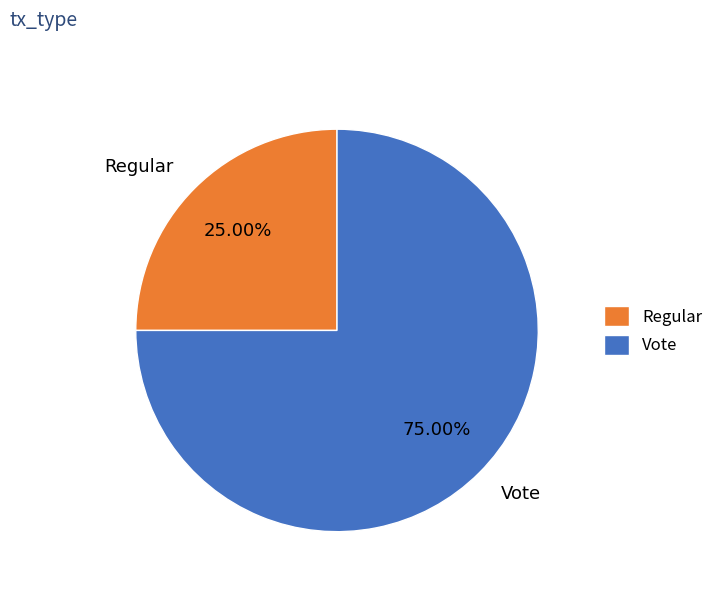

Rank the categories by value from lowest to highest.

Regular, Vote